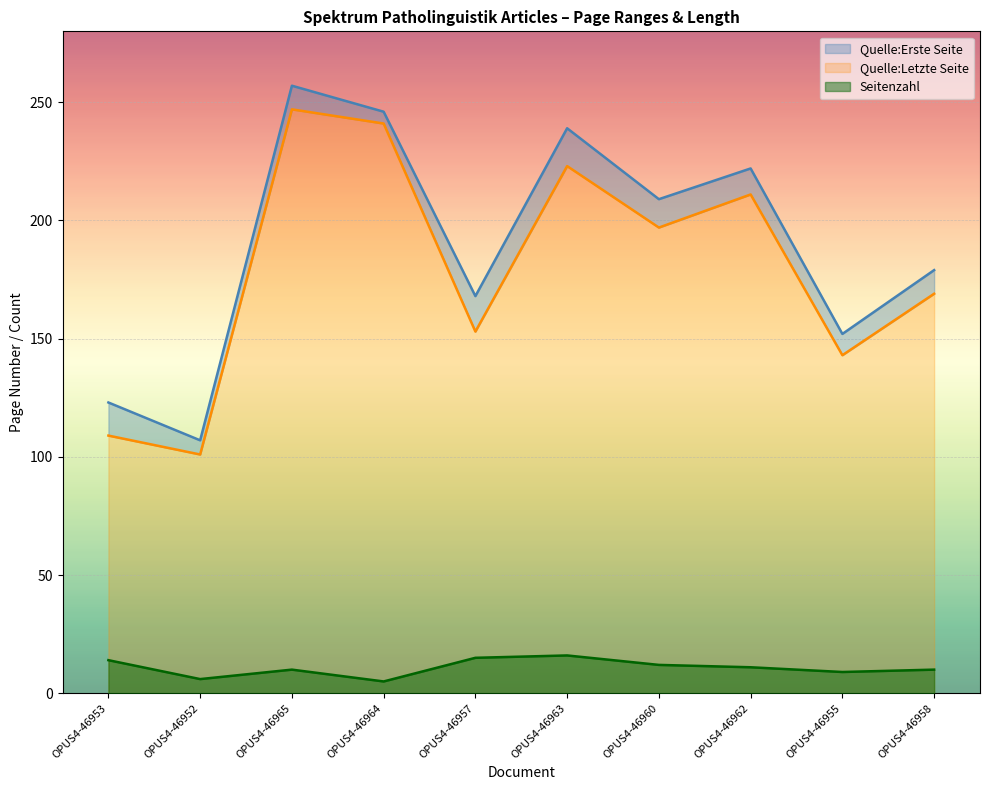

Rank the categories by Quelle:Letzte Seite value from highest to lowest.

OPUS4-46965, OPUS4-46964, OPUS4-46963, OPUS4-46962, OPUS4-46960, OPUS4-46958, OPUS4-46957, OPUS4-46955, OPUS4-46953, OPUS4-46952